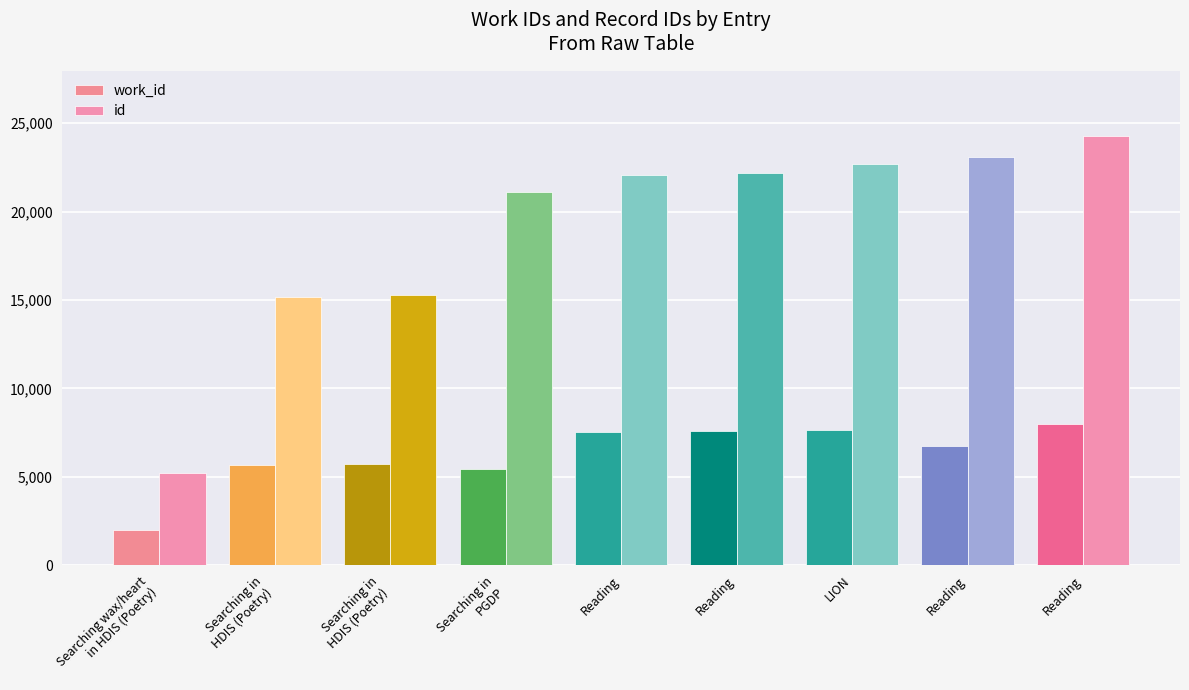

How many values in the id series are below 22045?

4